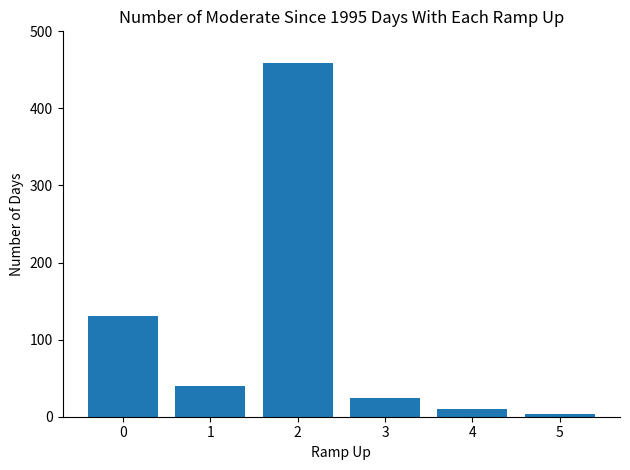

What is the value of the 5th bar from the left?

10